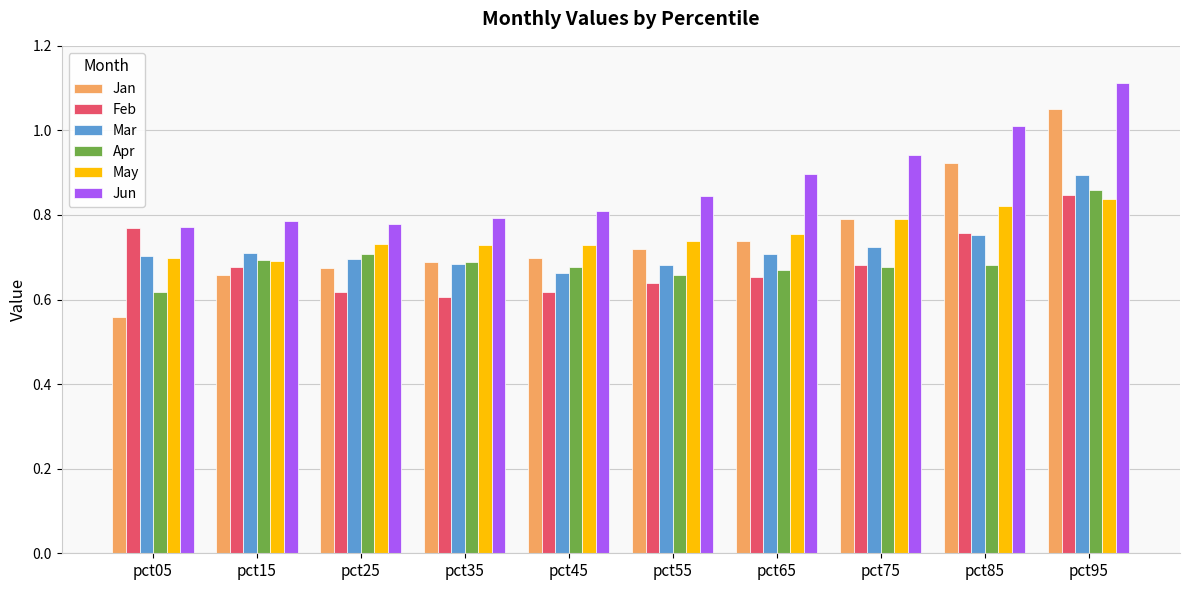

What is the difference between the highest and lowest values at pct95?

0.3